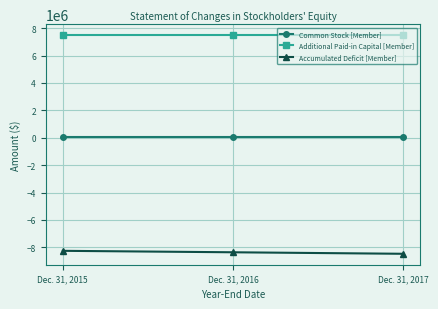

True or false: Common Stock [Member] has a value of 85971 at Dec. 31, 2015.

True